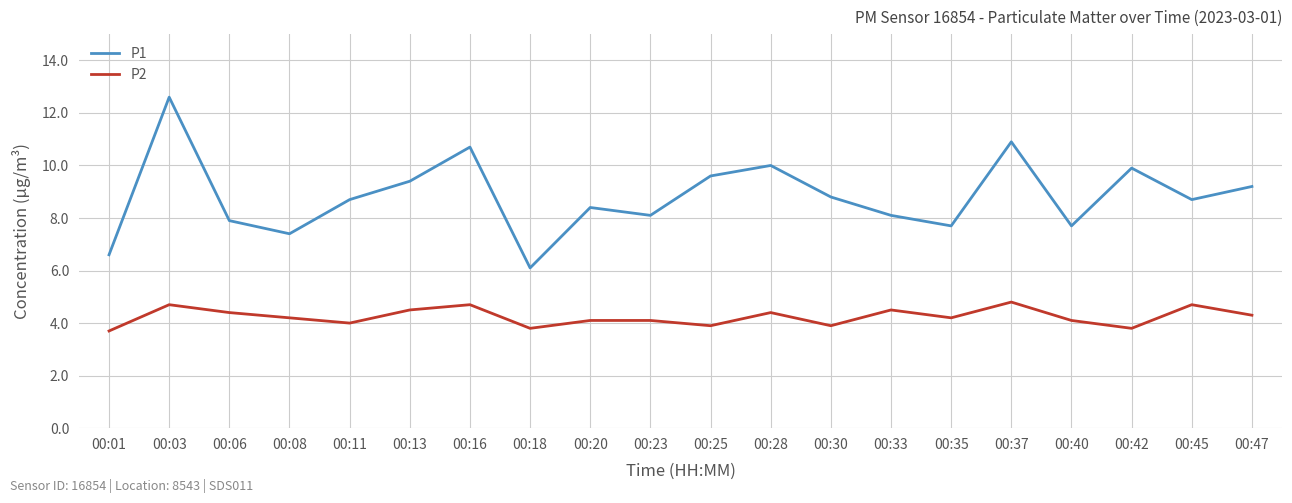

Where does the P1 series first go above 8?

00:03